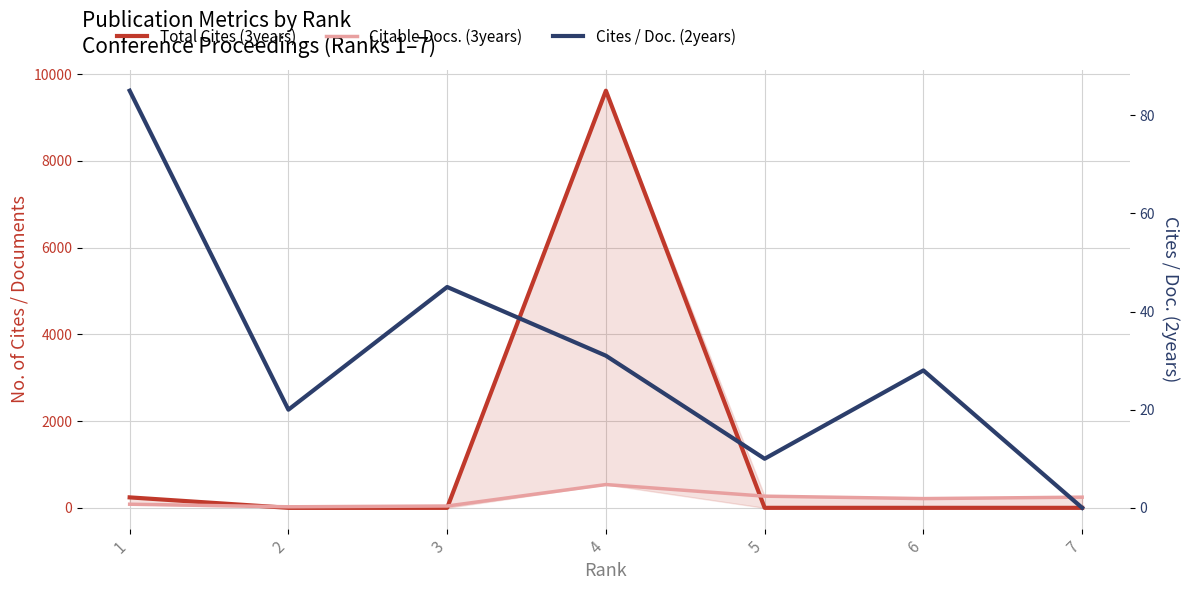

Reading right to left, transcribe all the data shown in this chart.

Total Cites (3years): 0	0	0	9619	0	0	241
Citable Docs. (3years): 246	213	269	537	42	24	83
Cites / Doc. (2years): 0	28	10	31	45	20	85